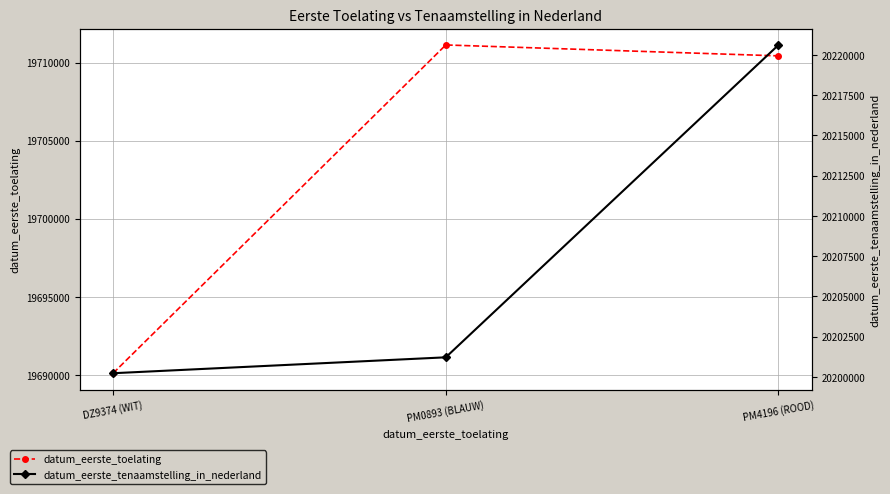

At which label is datum_eerste_tenaamstelling_in_nederland closest to 20210421?

PM0893 (BLAUW)